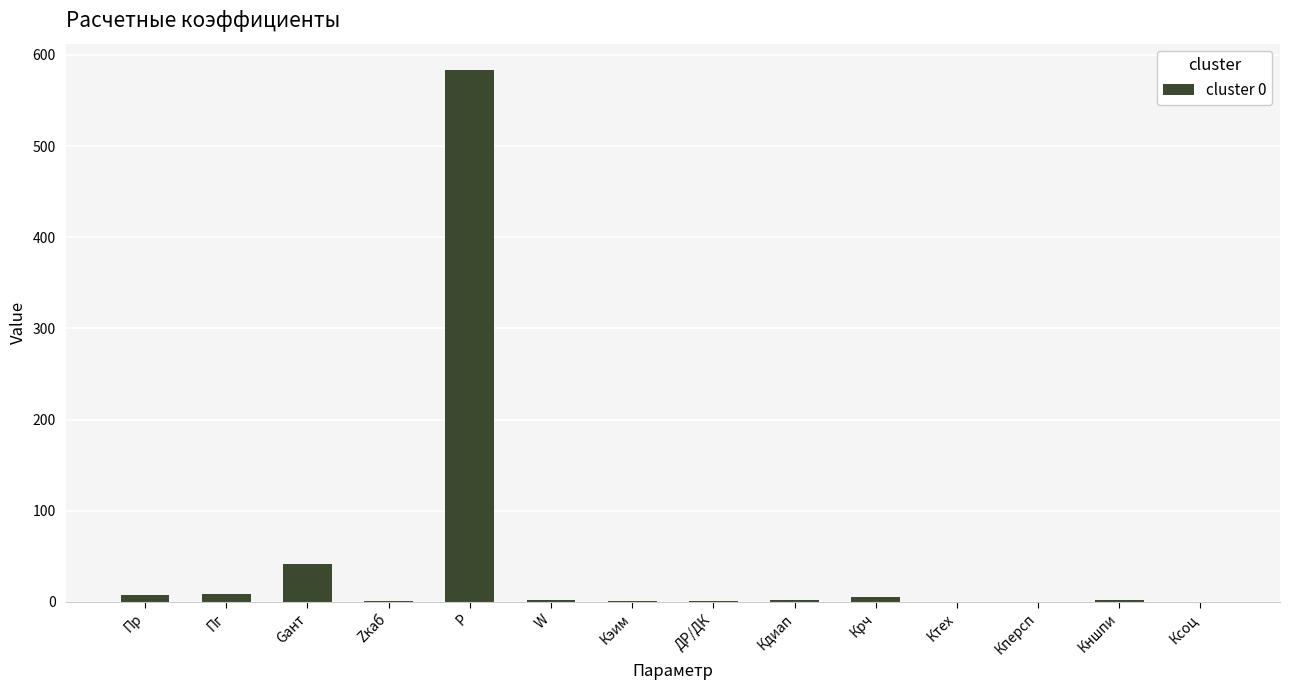

Count the number of categories in the chart.

14